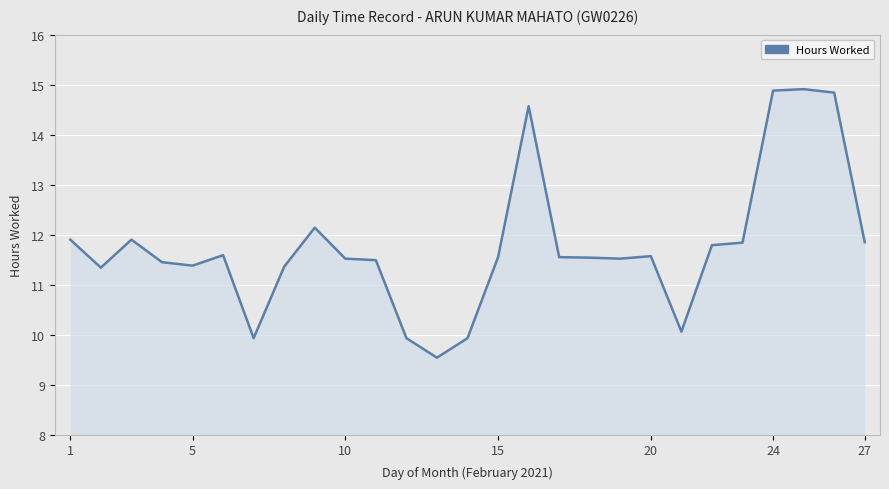

What is the difference between the maximum and minimum values?

5.4